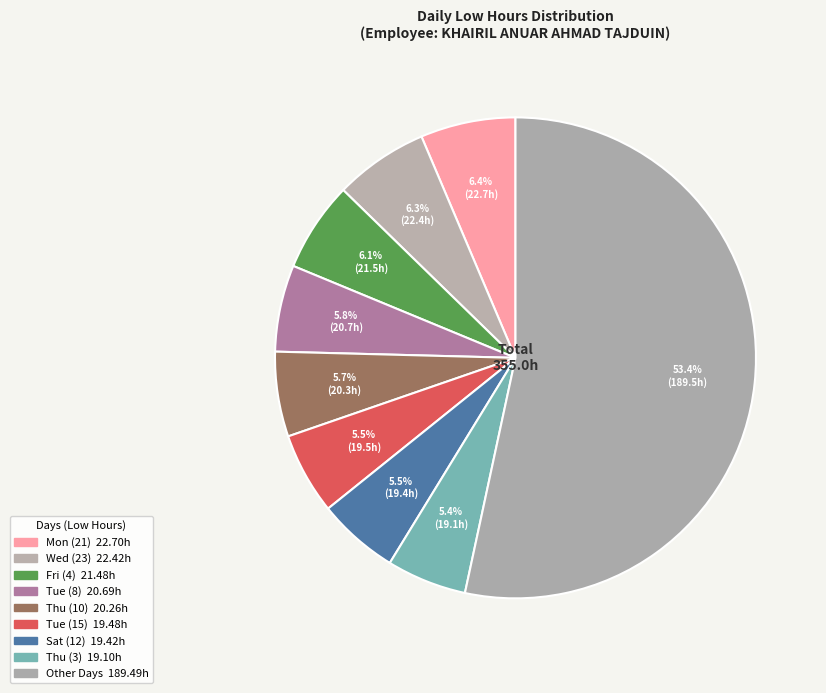

How many slices are in this pie chart?

9